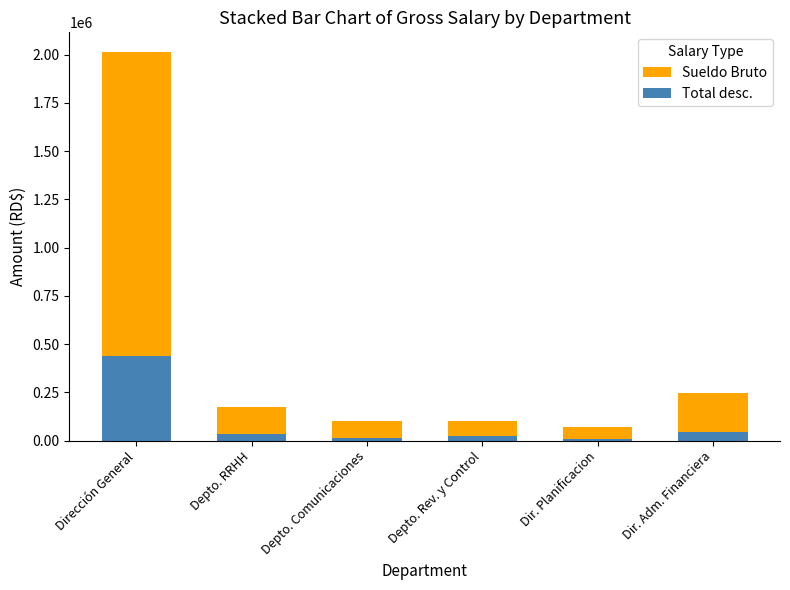

Are the bars horizontal?

No